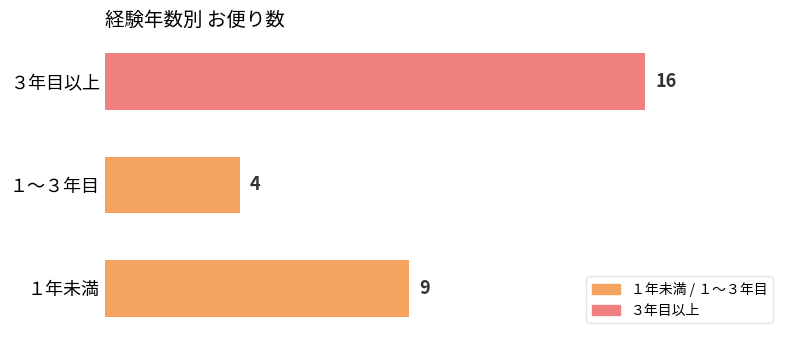

Are the bars grouped side by side (vs. stacked)?

No